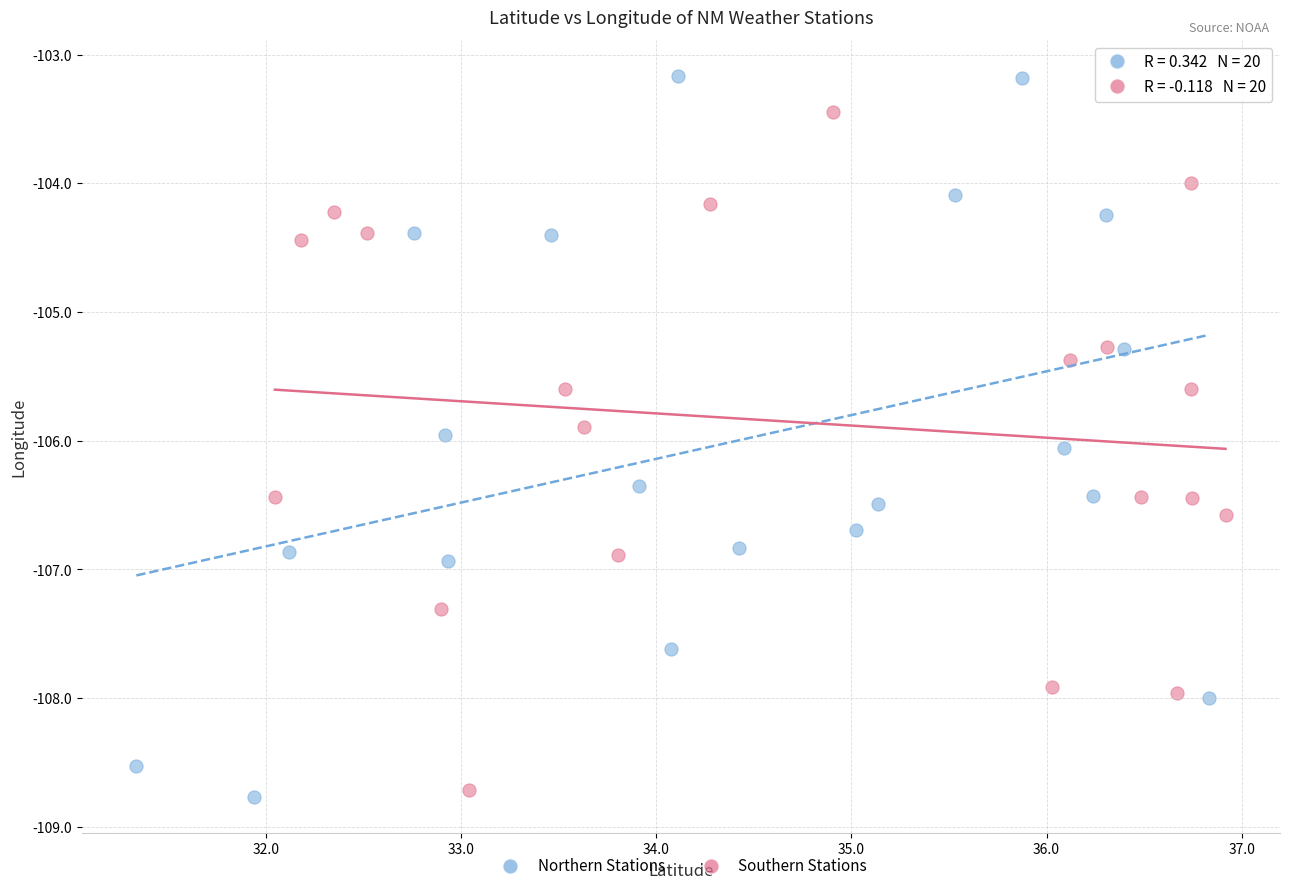

Which series reaches the maximum Y coordinate?

Northern Stations